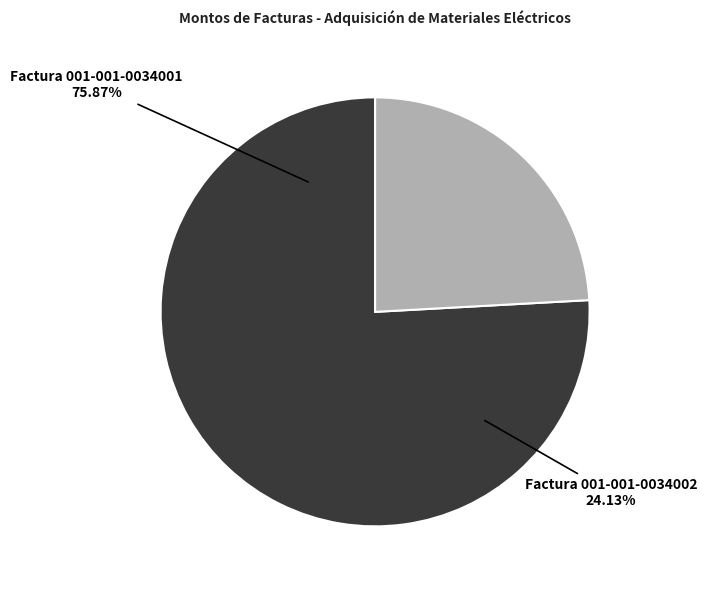

How much of the chart is everything except Factura 001-001-0034001?

24.1%